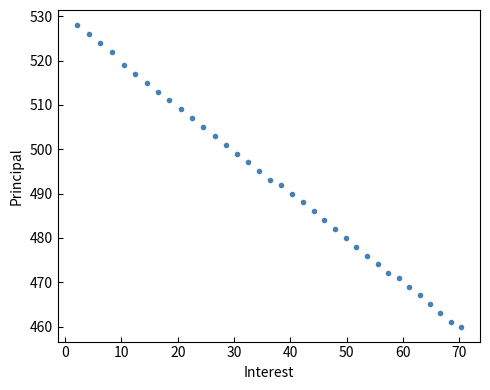

What is the range of Y values (max minus min)?

68